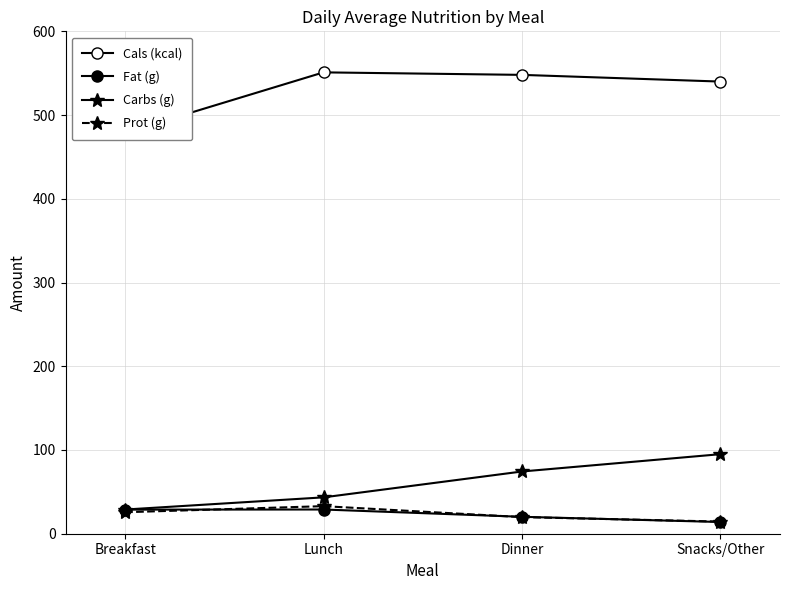

The Cals (kcal) series shows 540.0 at Snacks/Other. True or false?

True